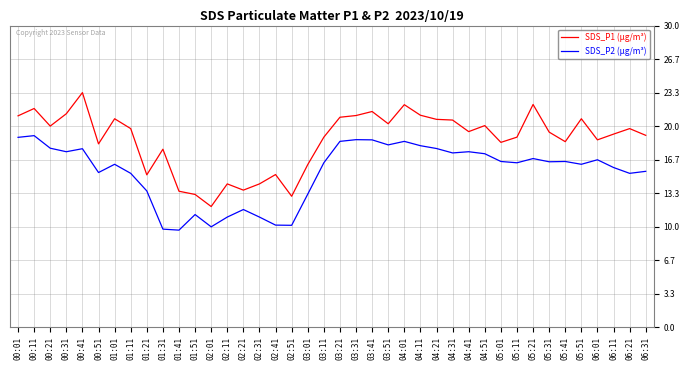

Which series has the widest spread of values?

SDS_P1 (µg/m³)